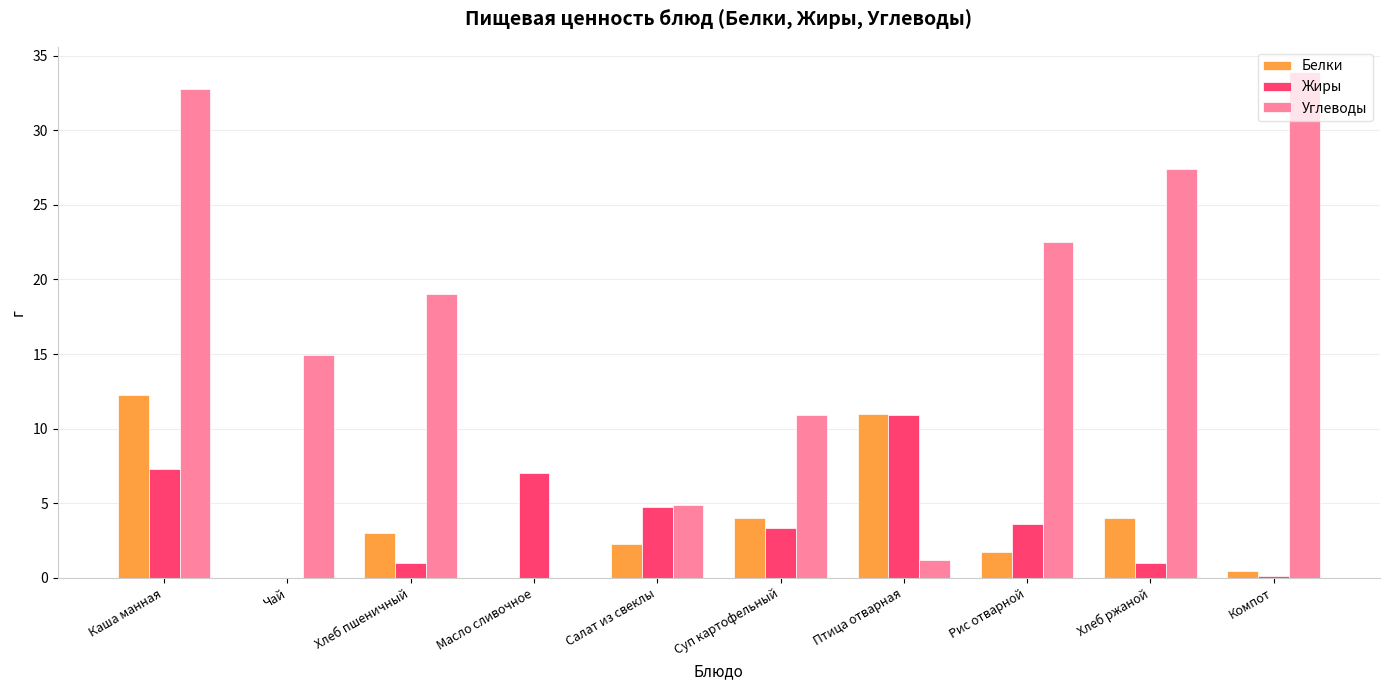

The value of Белки at Хлеб ржаной is 4.0. True or false?

True